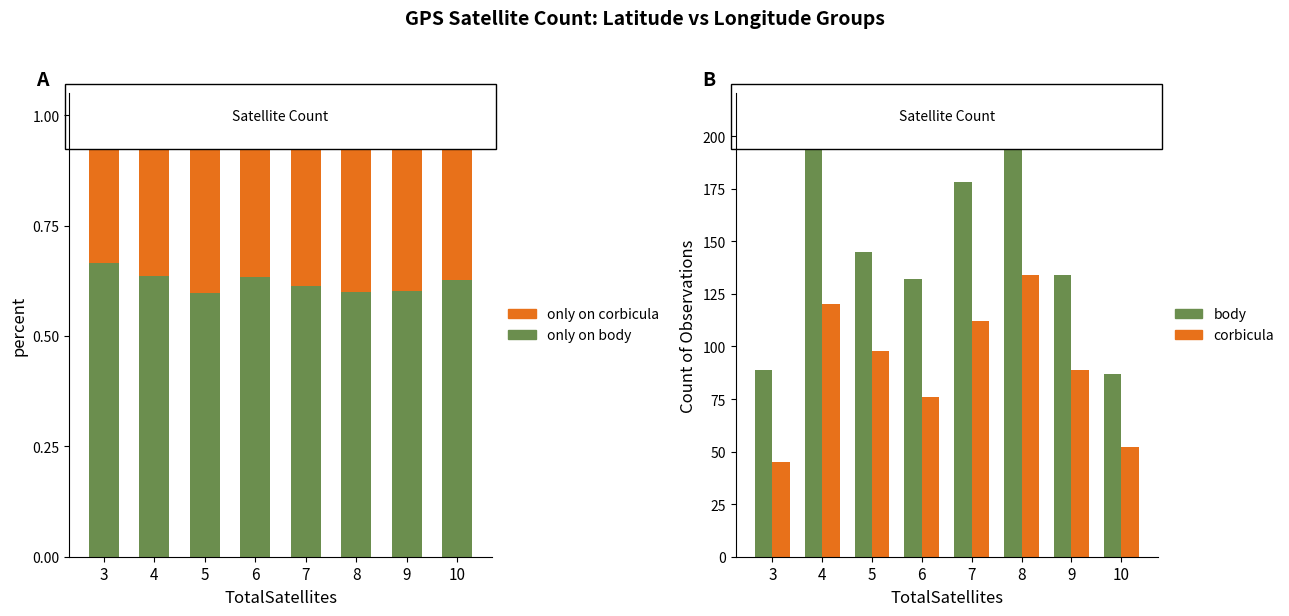

The value of only on corbicula at 9 is 0.7. True or false?

False